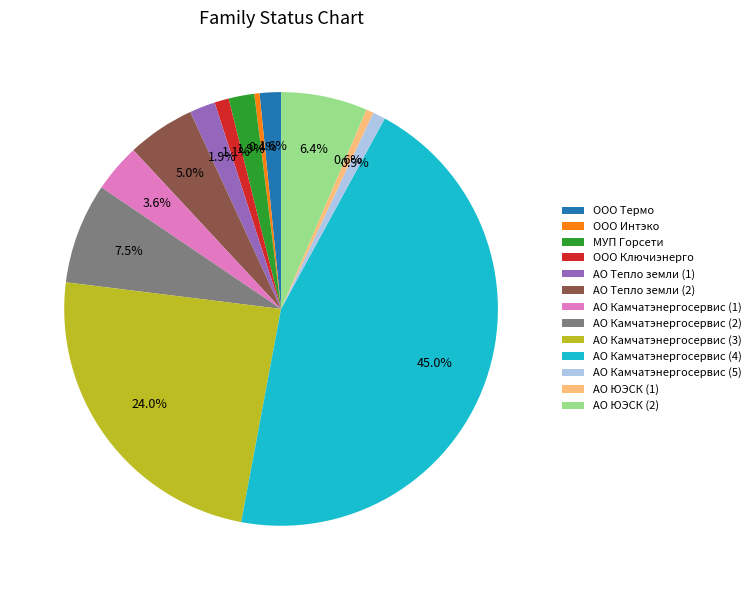

What is the largest slice in the pie chart?

АО Камчатэнергосервис (4)